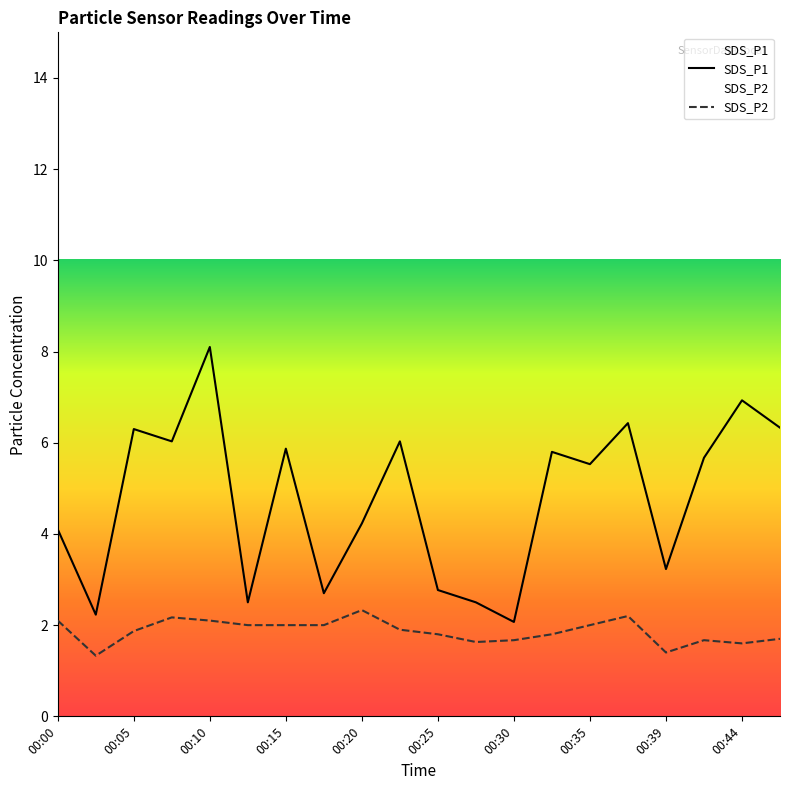

True or false: SDS_P1 and SDS_P2 intersect in this chart.

False